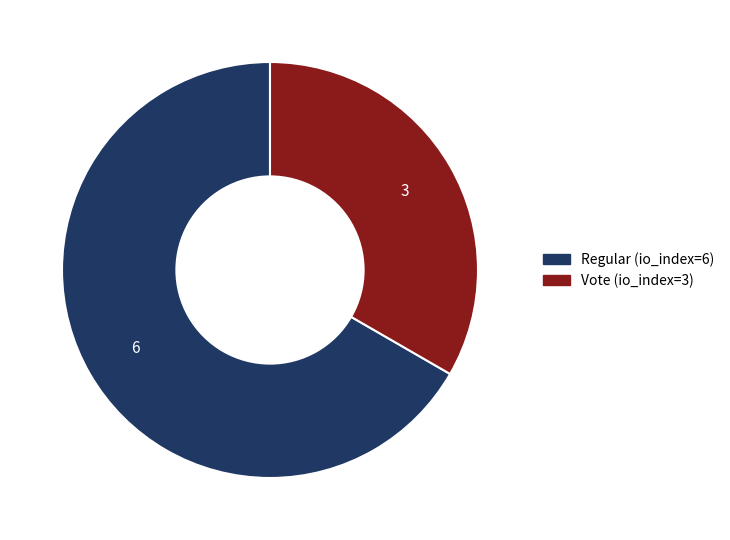

Is Regular (io_index=6) the majority of the pie?

Yes